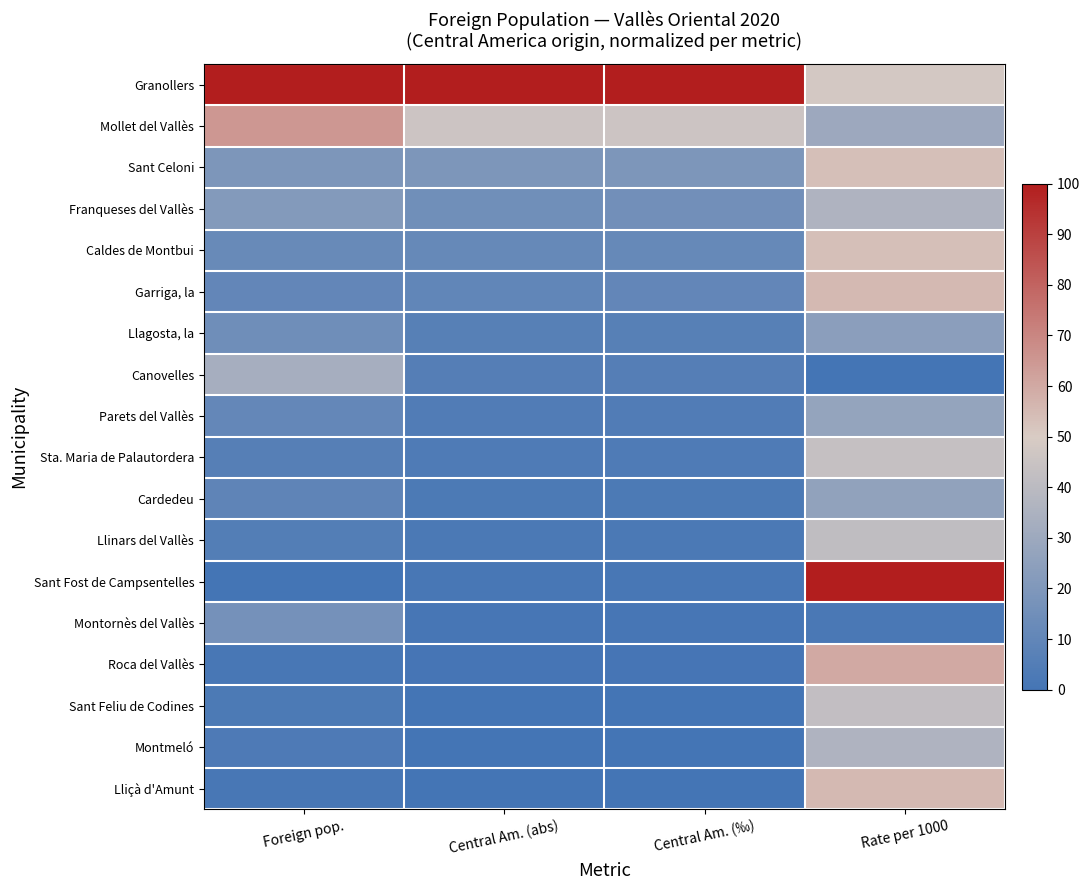

Which series has the largest total across all categories?

Granollers